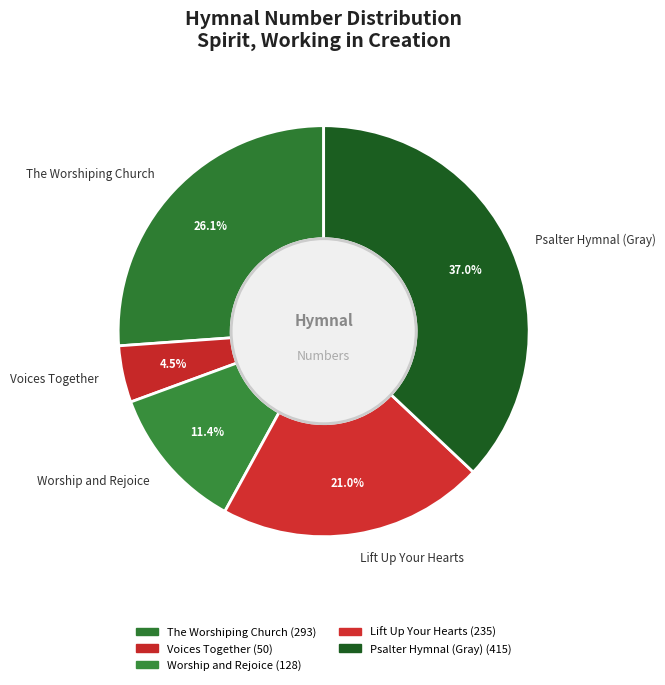

True or false: Worship and Rejoice accounts for 11% of the total.

True